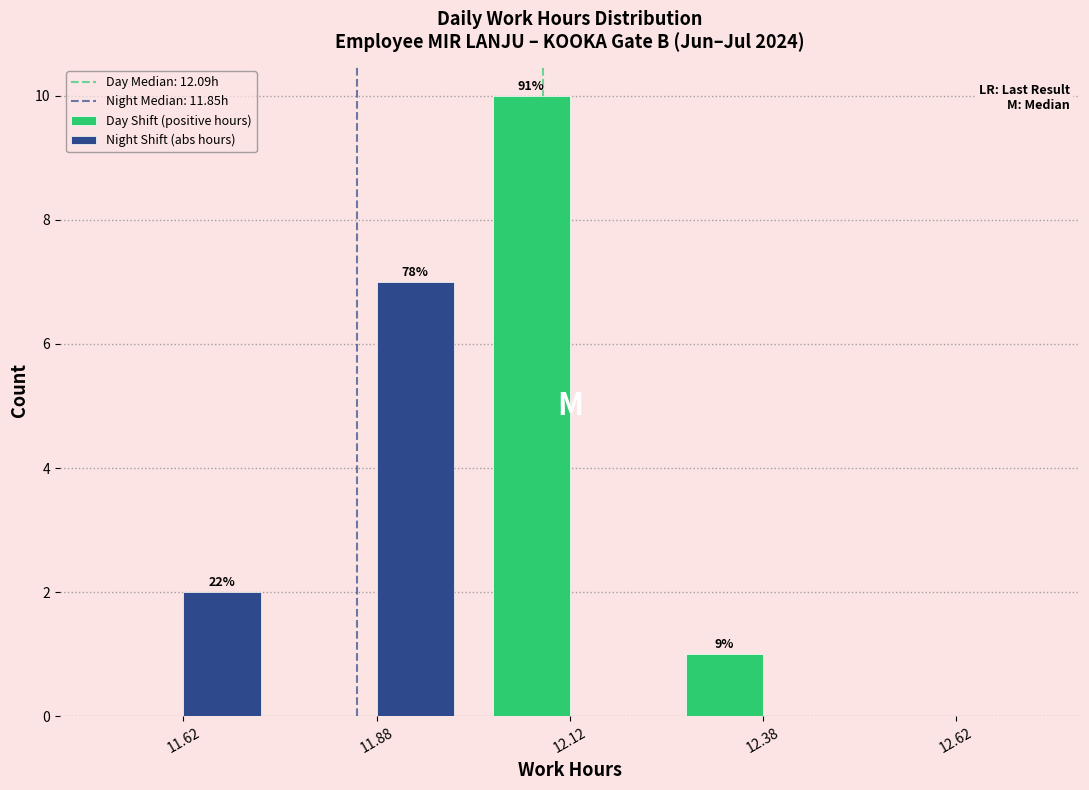

In the Night Shift (abs hours) series, which range on the x-axis has the tallest bar?

11.75 to 12.00